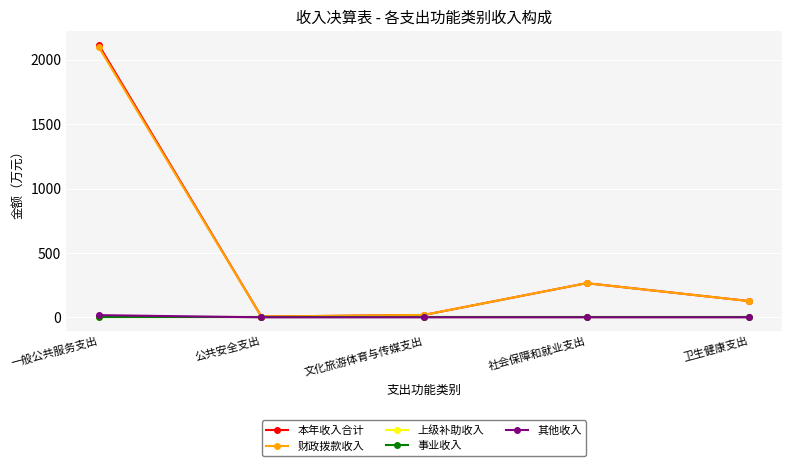

Which series has the largest total across all categories?

本年收入合计